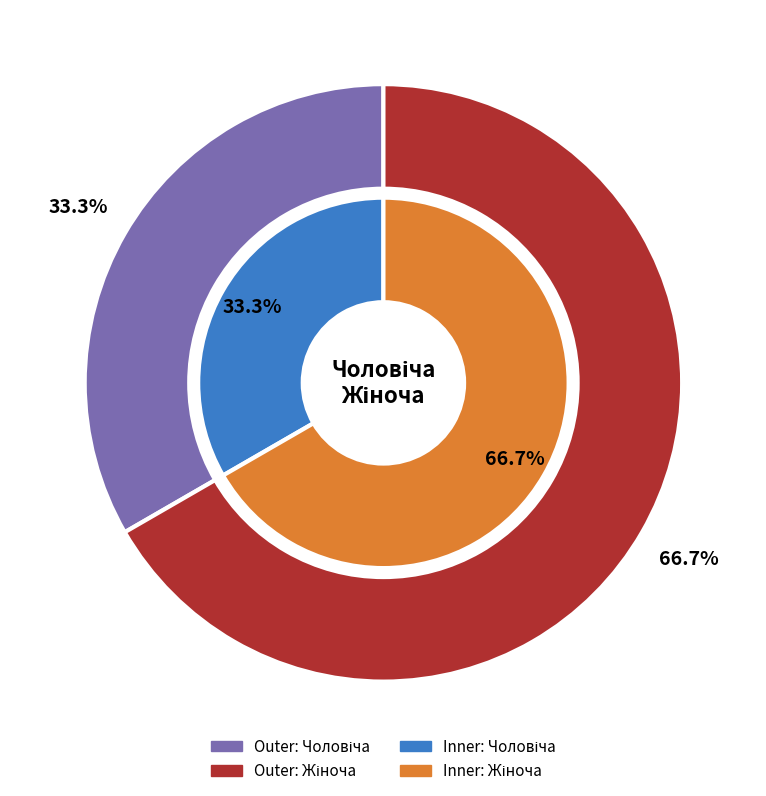

Do Жіноча and Чоловіча together represent more than half of the pie?

Yes